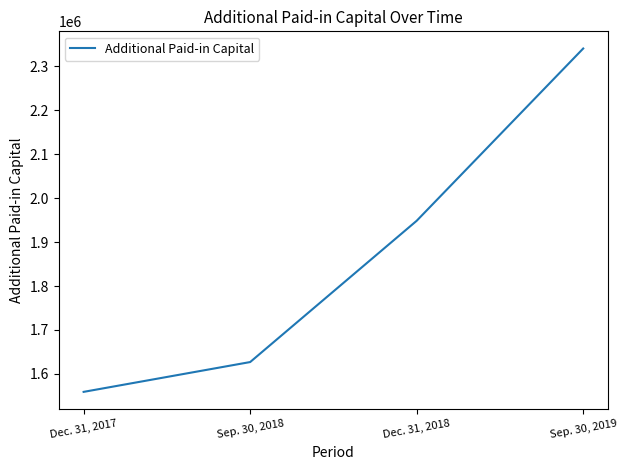

Read the value at Sep. 30, 2018, to the nearest 50.

1627100